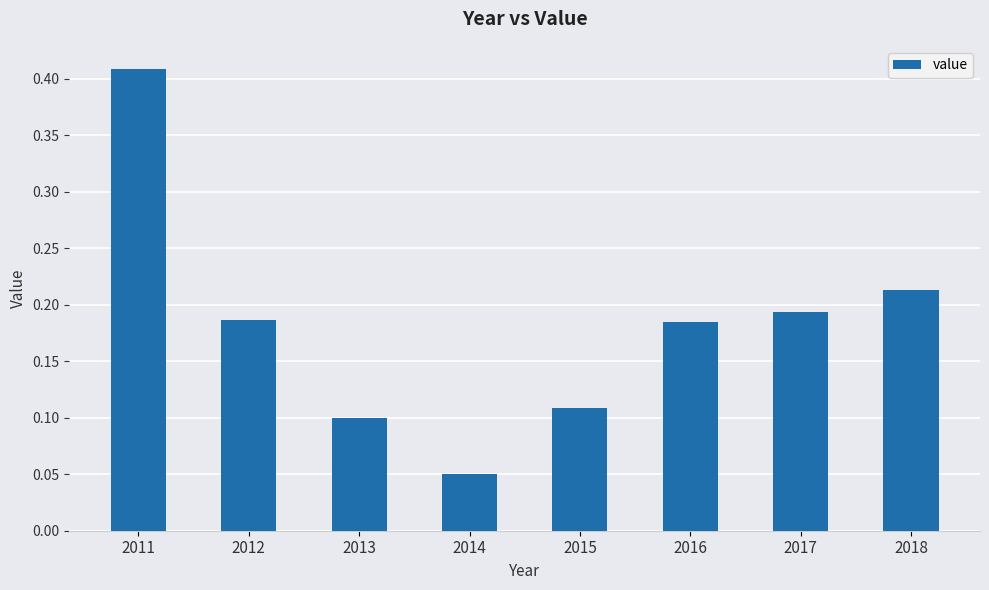

How many values are between 0 and 1?

8